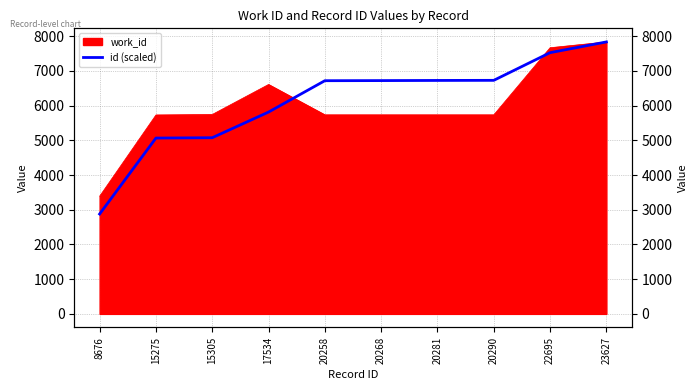

What is the change in value from 20281 to 20290?

+3.0